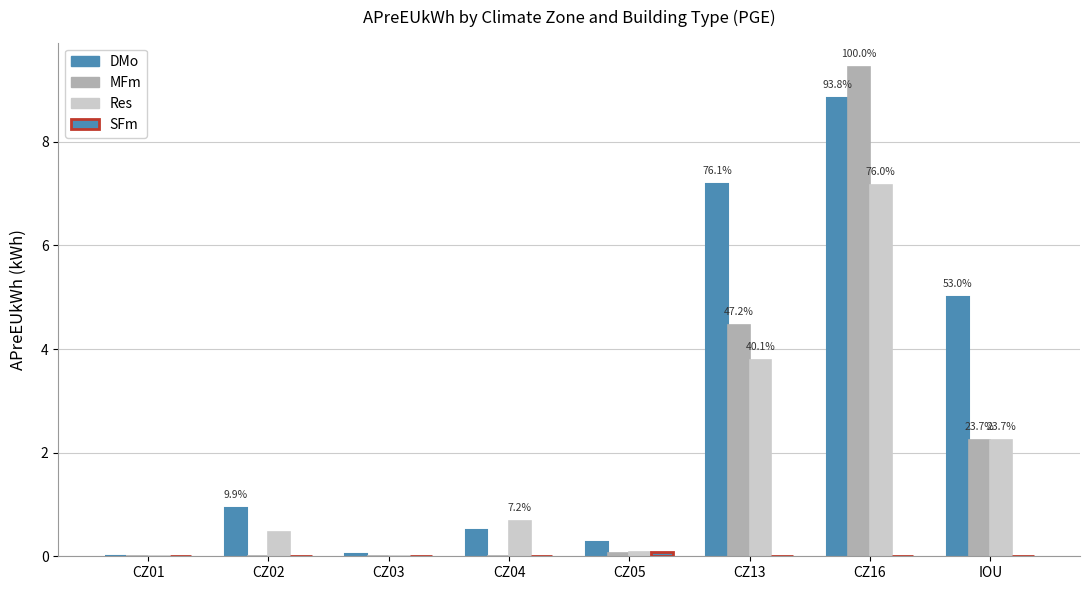

How many groups of bars are there?

8